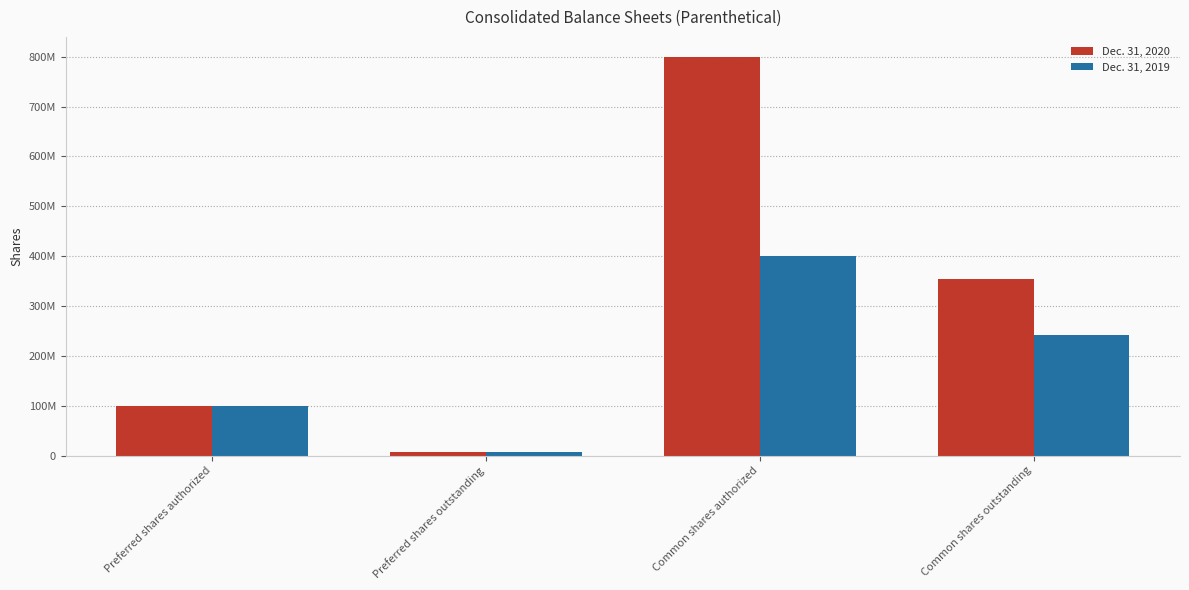

What are all the series names shown in the legend?

Dec. 31, 2020, Dec. 31, 2019